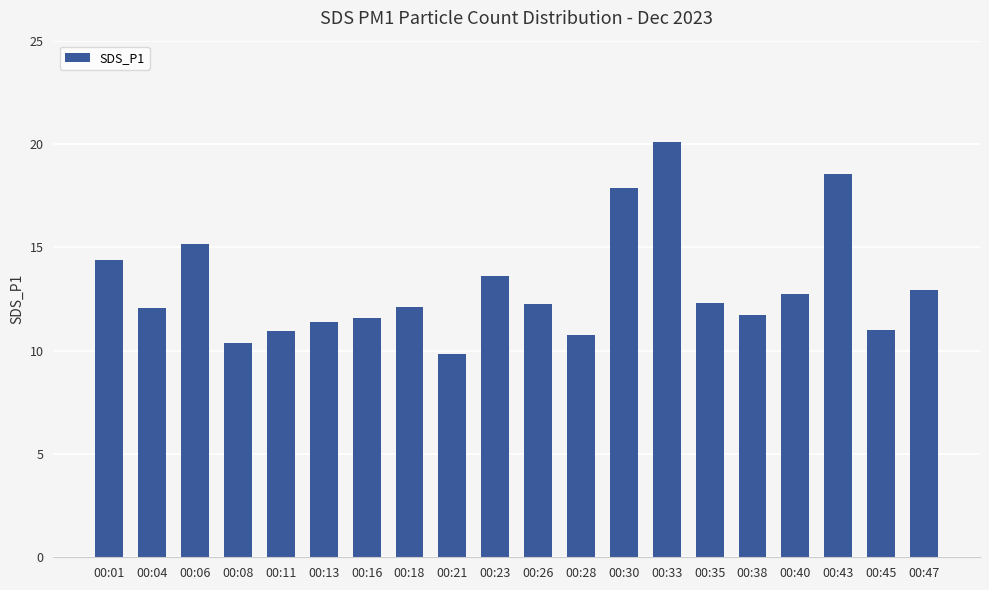

How many categories are shown in the chart?

20